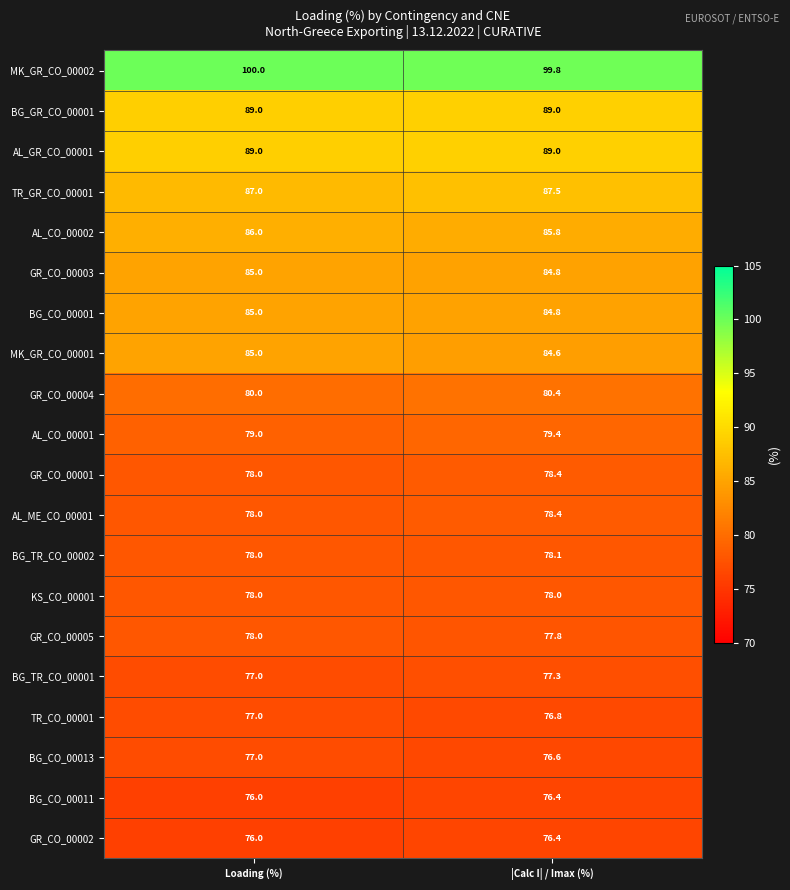

At how many categories does at least one series exceed 80?

2